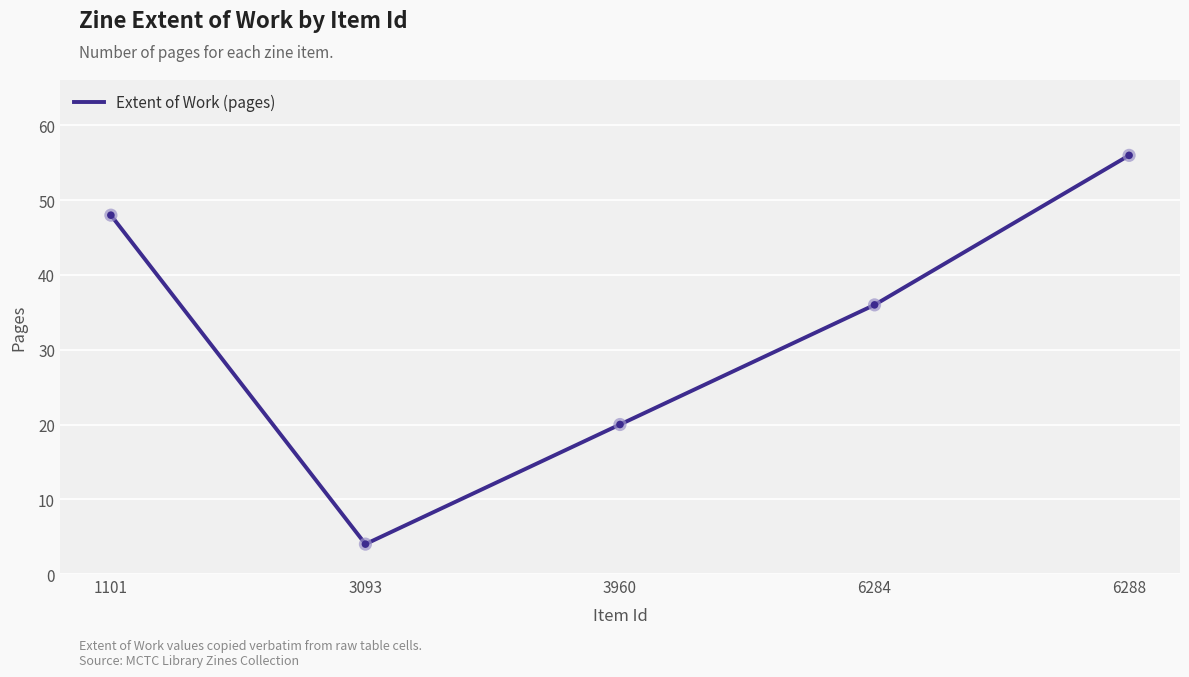

What is the change in value from 3960 to 6288?

+36